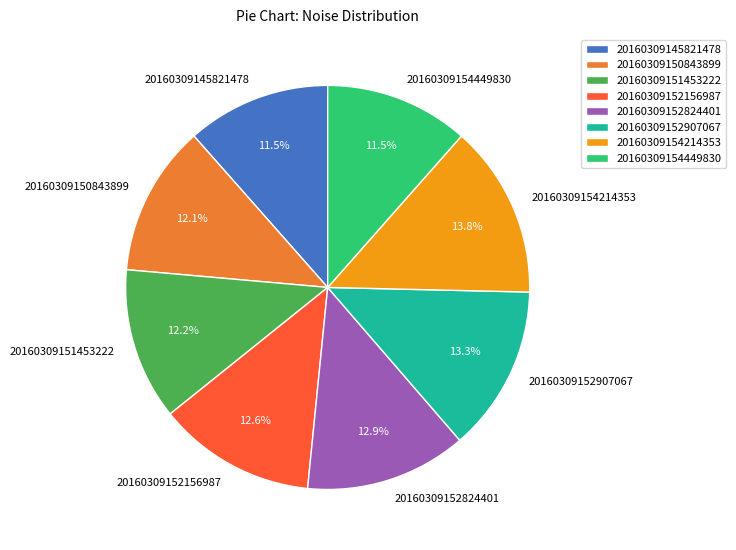

Combined, what portion of the pie is 20160309145821478 and 20160309154449830?

23.0%